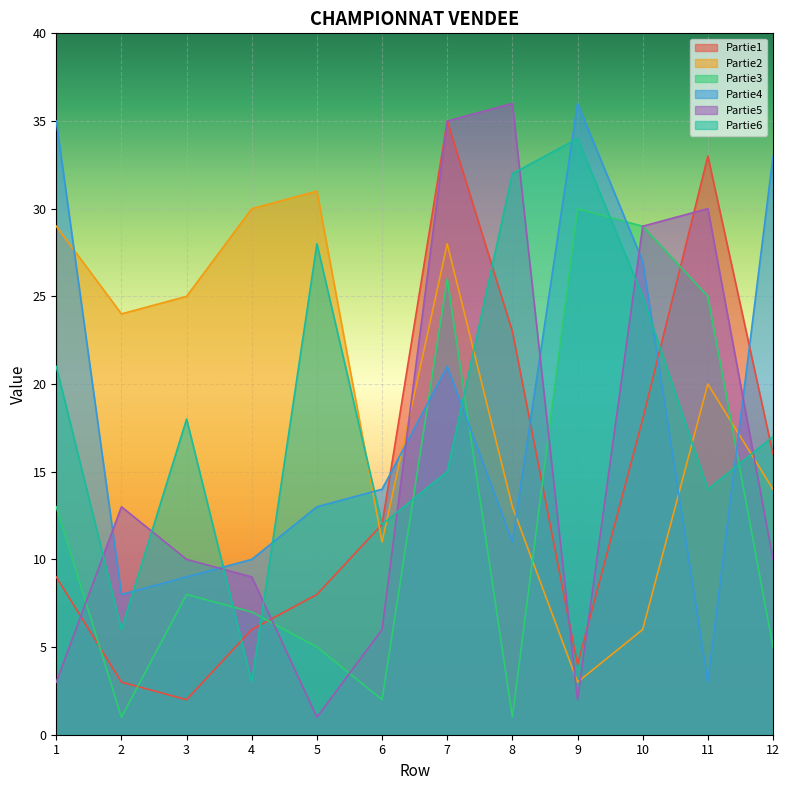

Reading right to left, what are all the values shown in this chart?

Partie1: 12=16	11=33	10=18	9=4	8=23	7=35	6=12	5=8	4=6	3=2	2=3	1=9
Partie2: 12=14	11=20	10=6	9=3	8=13	7=28	6=11	5=31	4=30	3=25	2=24	1=29
Partie3: 12=5	11=25	10=29	9=30	8=1	7=26	6=2	5=5	4=7	3=8	2=1	1=13
Partie4: 12=33	11=3	10=27	9=36	8=11	7=21	6=14	5=13	4=10	3=9	2=8	1=35
Partie5: 12=10	11=30	10=29	9=2	8=36	7=35	6=6	5=1	4=9	3=10	2=13	1=3
Partie6: 12=17	11=14	10=25	9=34	8=32	7=15	6=12	5=28	4=3	3=18	2=6	1=21